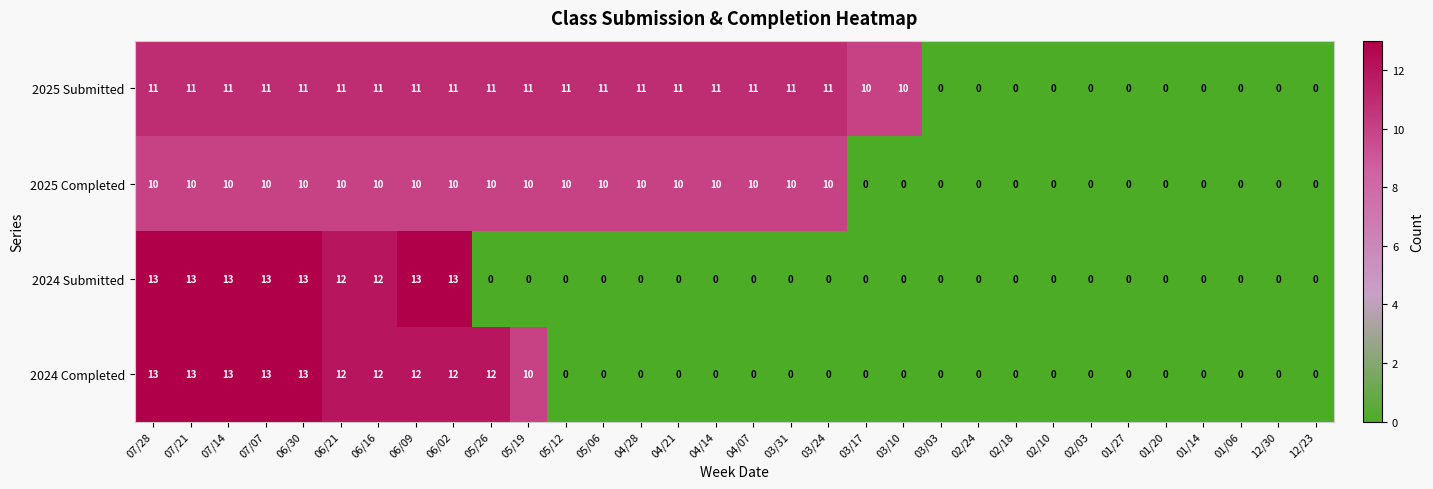

Rank the series by their average value, from highest to lowest.

2025 Submitted, 2025 Completed, 2024 Completed, 2024 Submitted